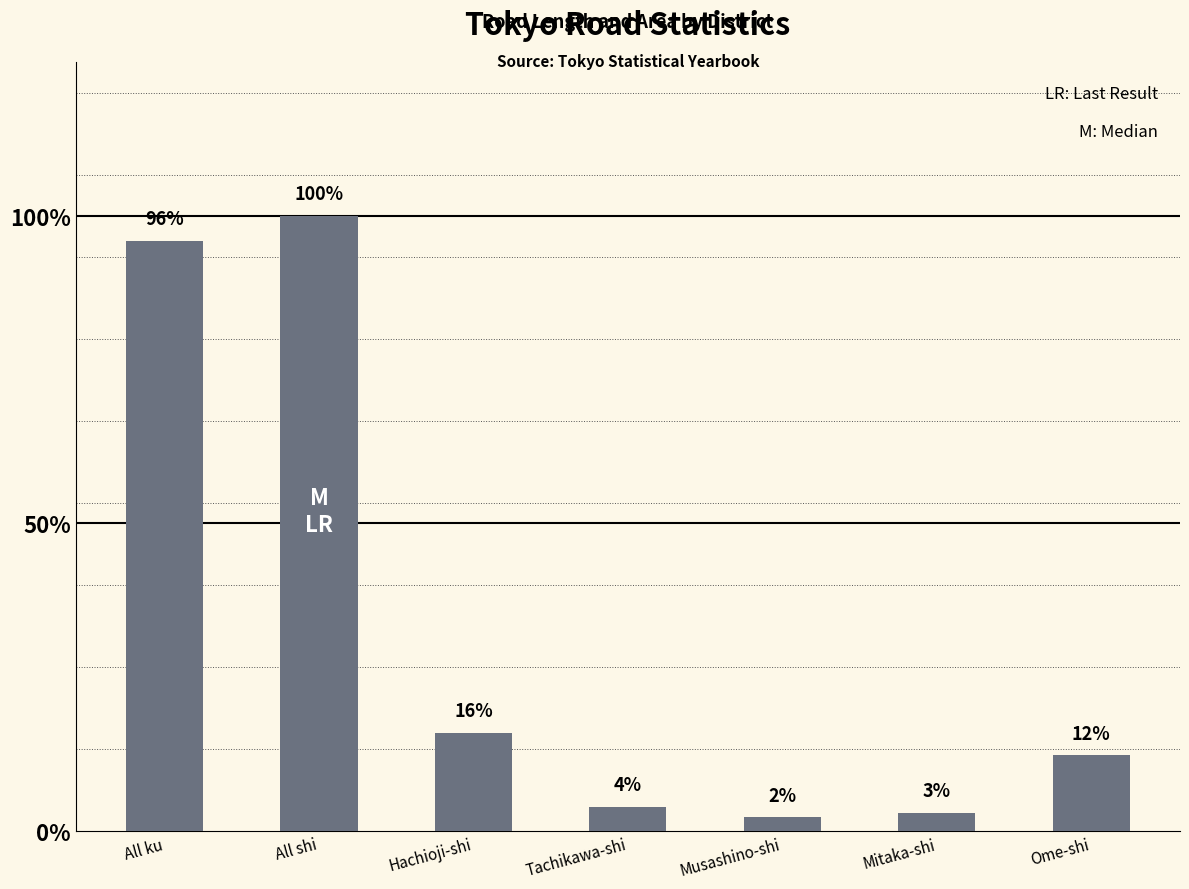

Are the bars horizontal?

No